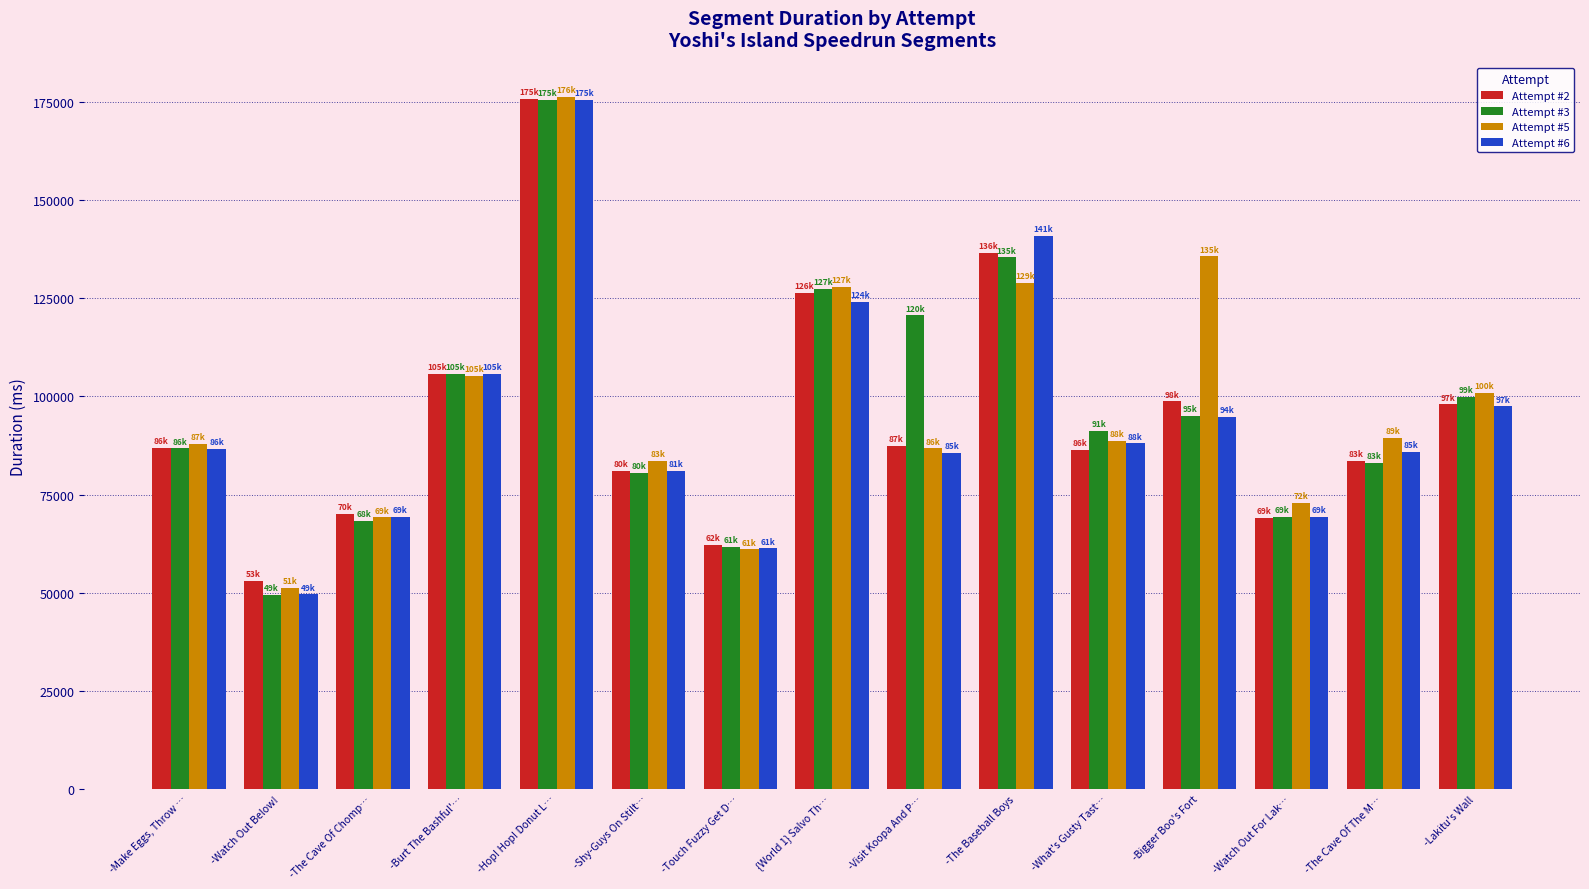

What is the difference between the highest and lowest values at -Hop! Hop! Donut L…?

642